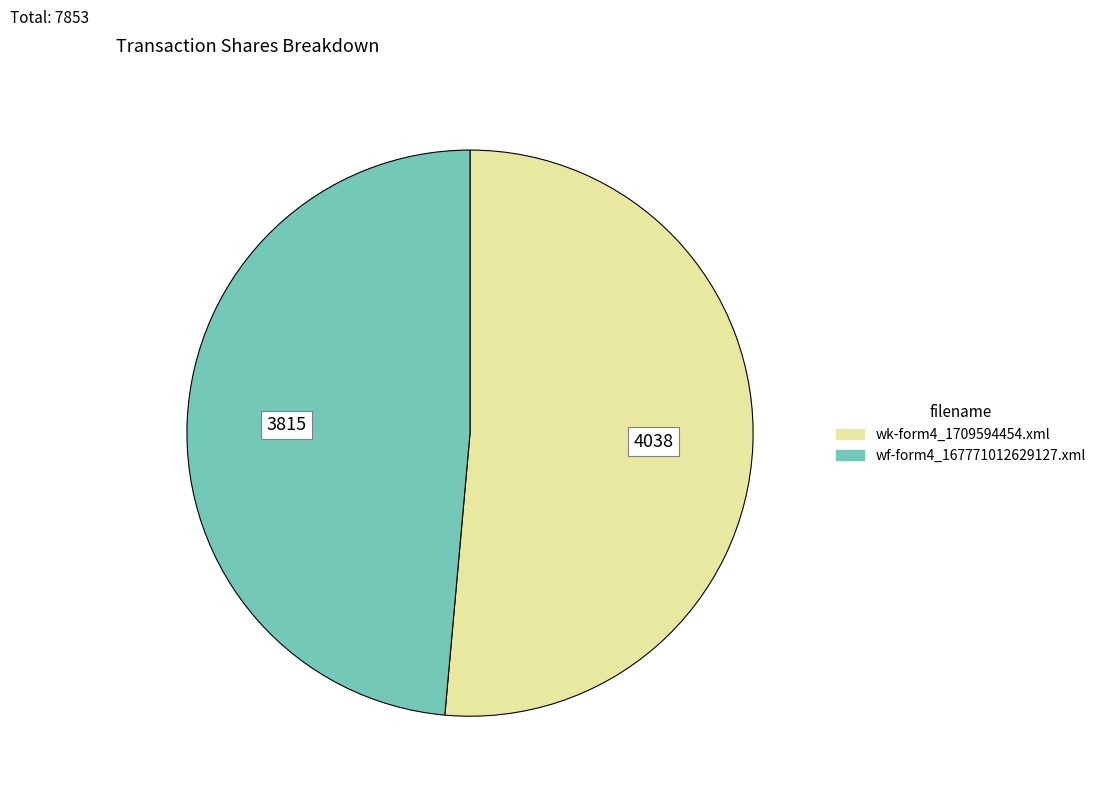

Rank the categories by value from highest to lowest.

wk-form4_1709594454.xml, wf-form4_167771012629127.xml